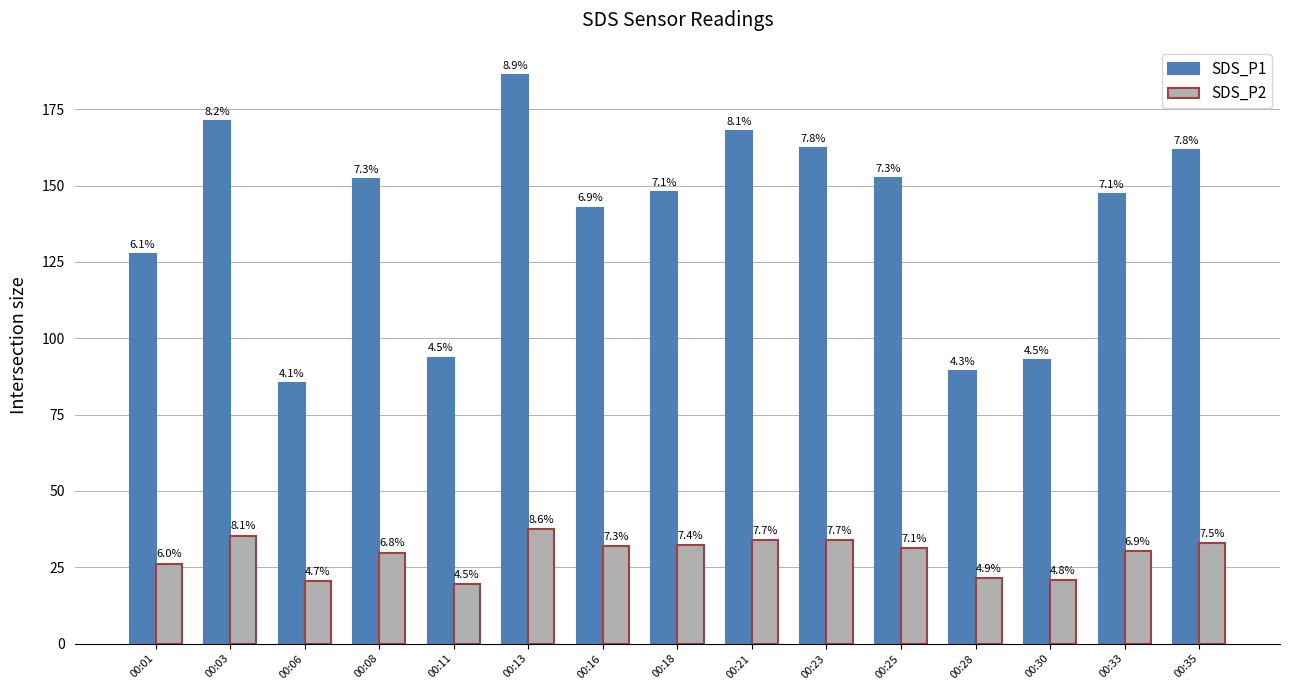

What is the difference between the maximum and minimum values in the SDS_P1 series?

100.8